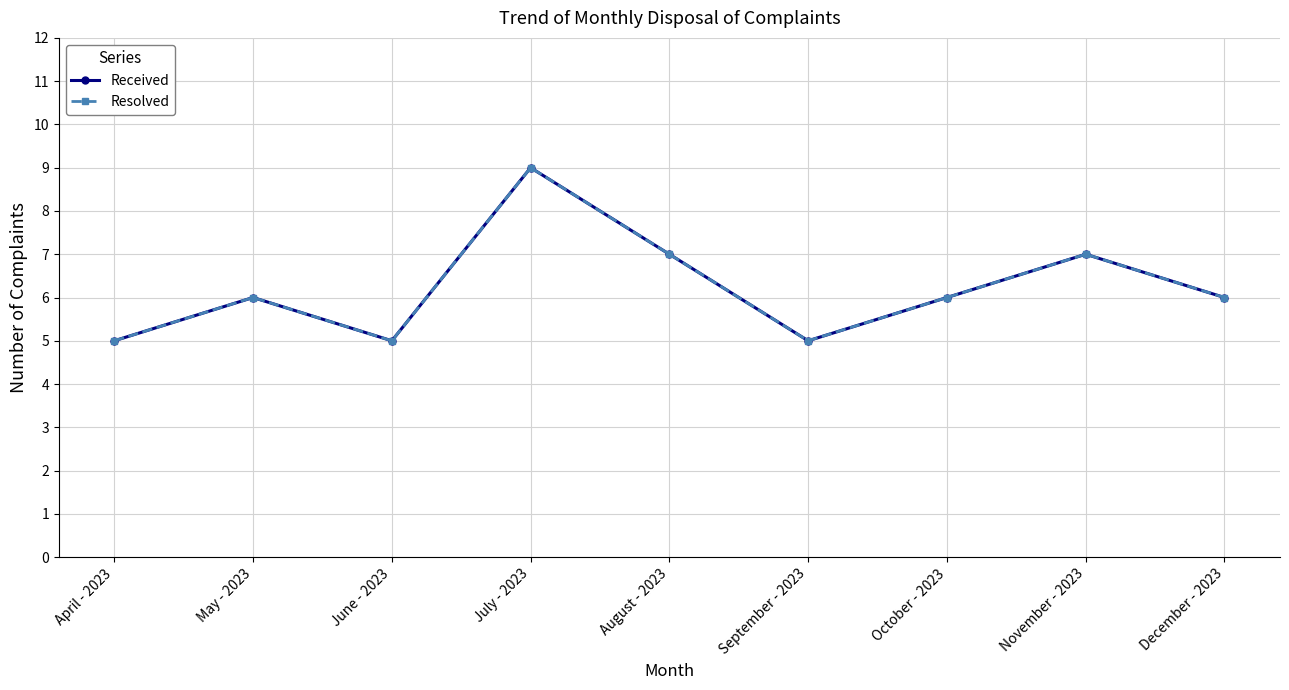

Does the chart have visible grid lines?

Yes